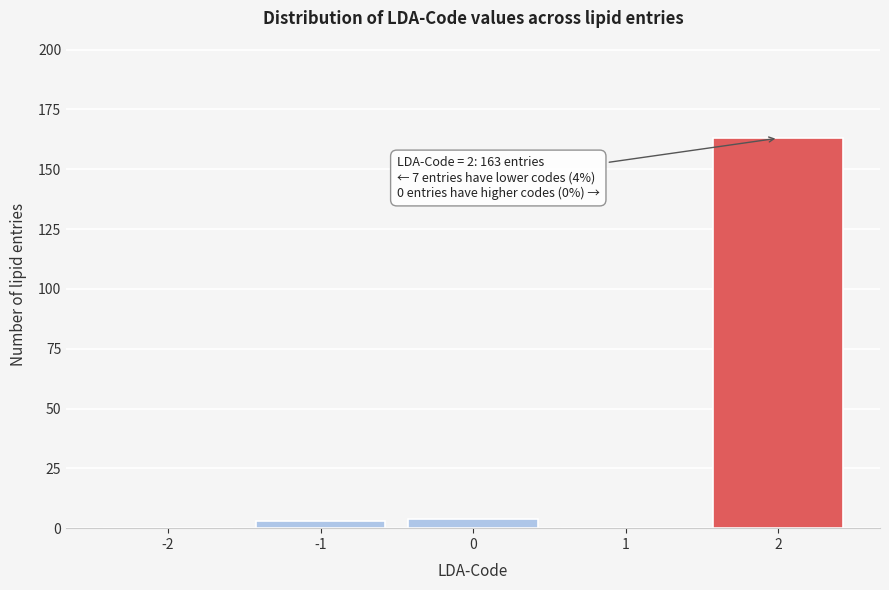

Reading left to right, list all the values displayed in this chart.

-2=0	-1=3	0=4	1=0	2=163